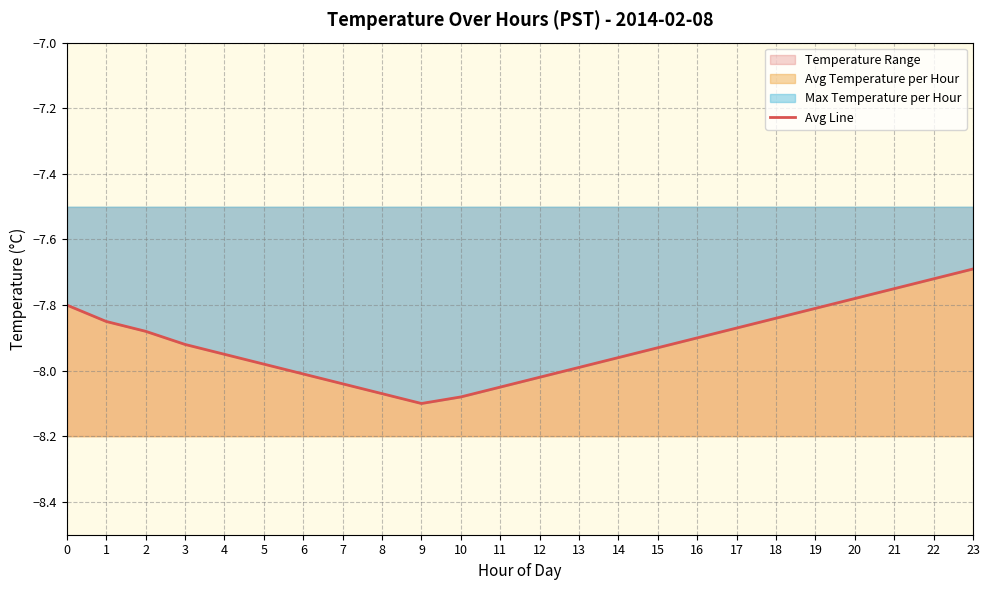

Reading right to left, list all the values displayed in this chart.

23=-7.7	22=-7.7	21=-7.8	20=-7.8	19=-7.8	18=-7.8	17=-7.9	16=-7.9	15=-7.9	14=-8.0	13=-8.0	12=-8.0	11=-8.1	10=-8.1	9=-8.1	8=-8.1	7=-8.0	6=-8.0	5=-8.0	4=-8.0	3=-7.9	2=-7.9	1=-7.8	0=-7.8